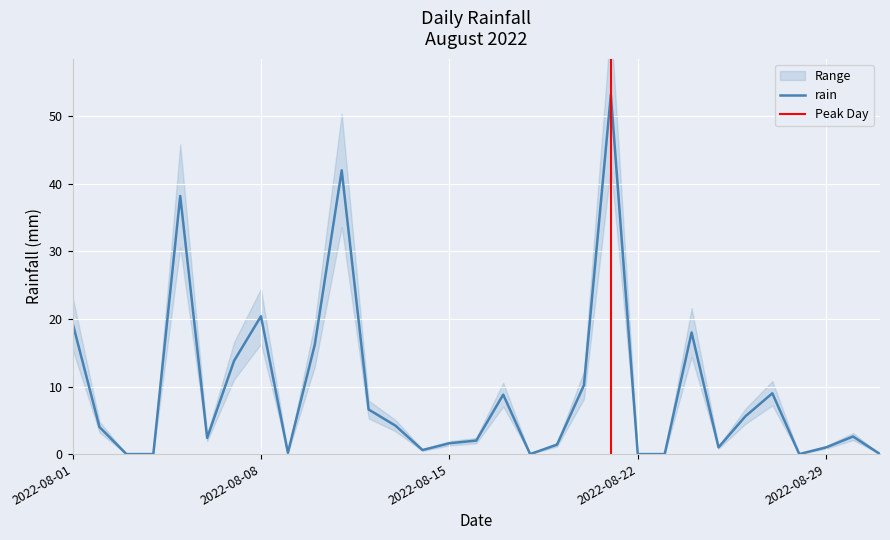

Is it true that the value at 2022-08-23 is 0.0?

True